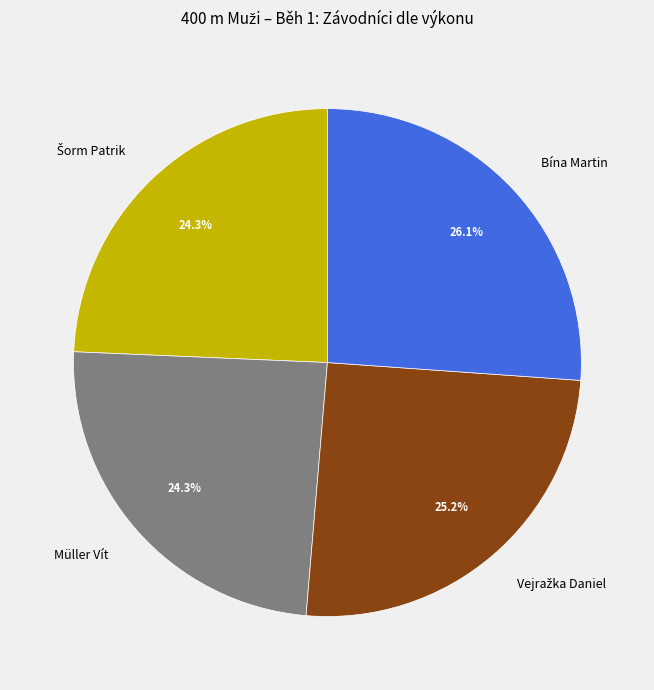

Does any single category account for the majority?

No